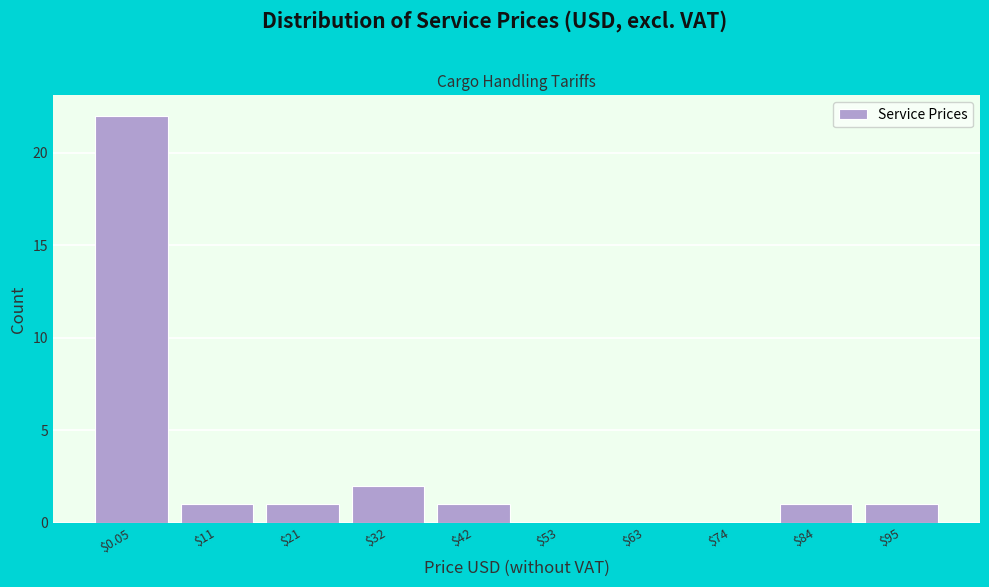

Is it true that the value at $42 is 1?

True